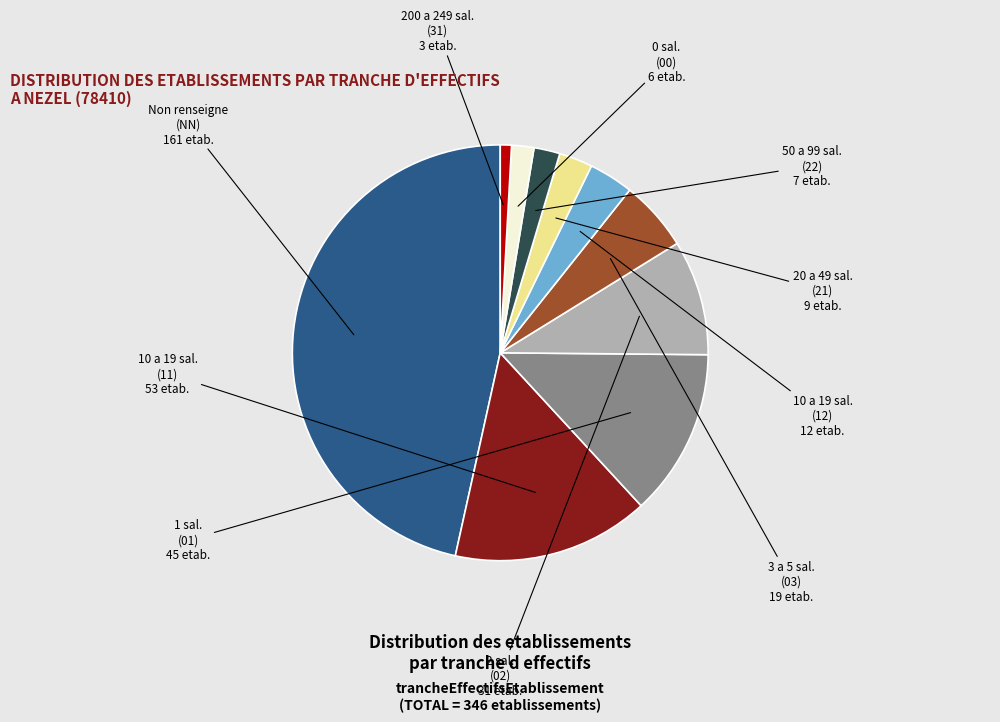

Does any single category account for the majority?

No